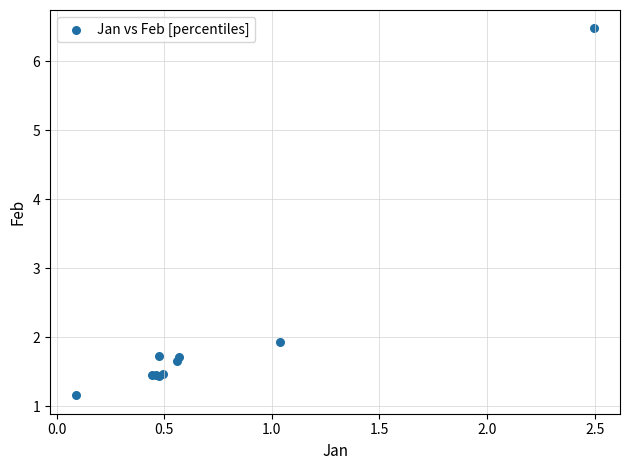

What Y value in the scatter plot is closest to 3?

1.9